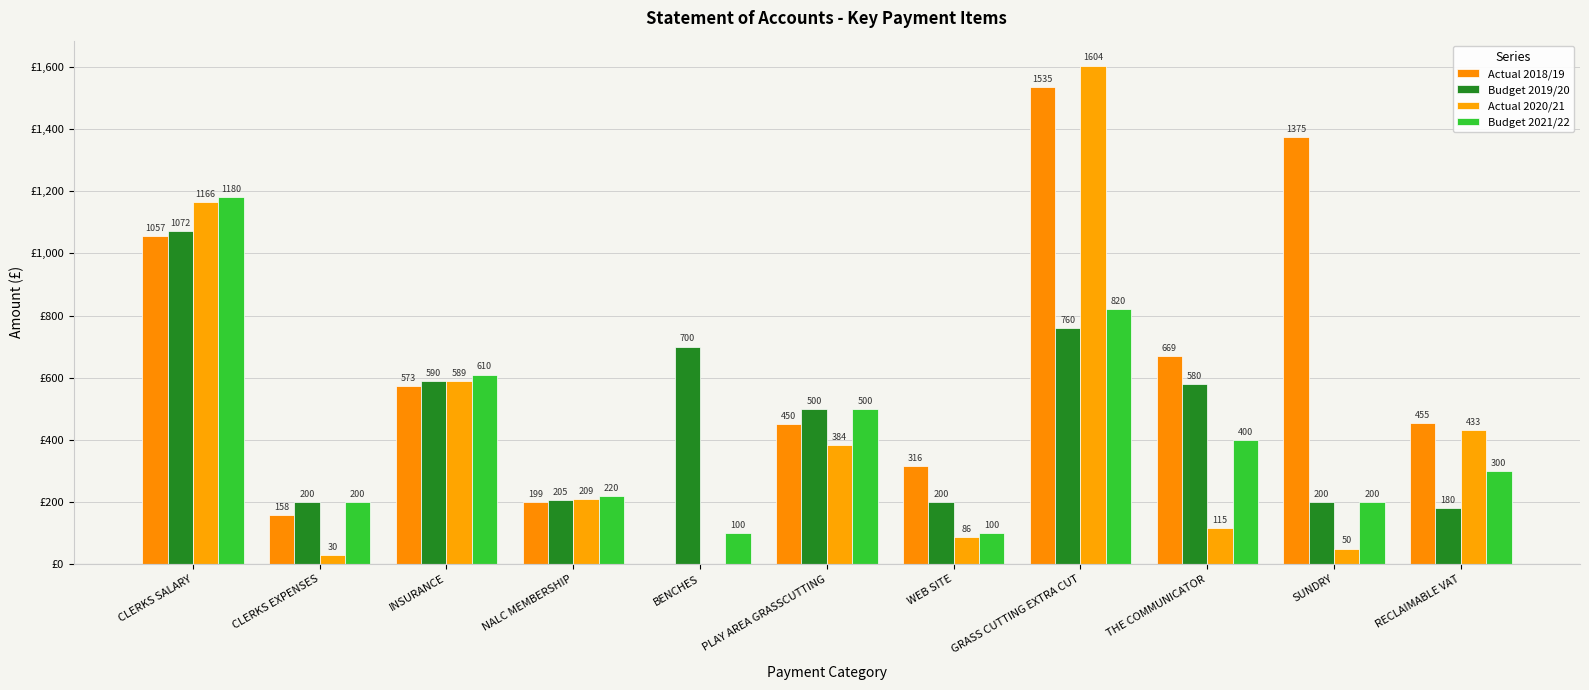

Does the chart contain stacked bars?

No